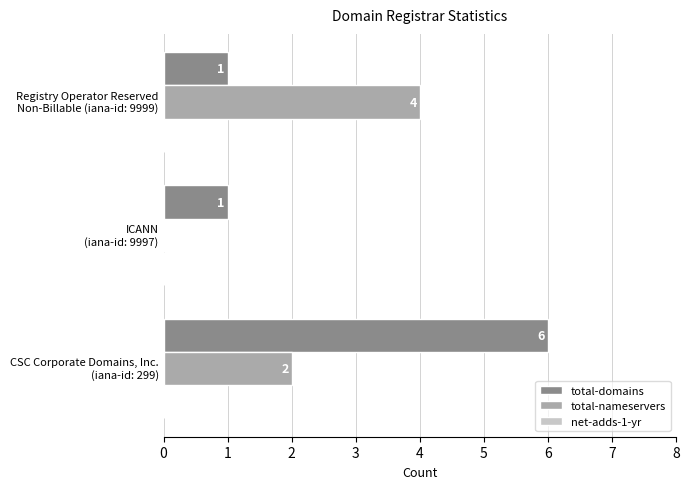

Count the number of categories in the chart.

3